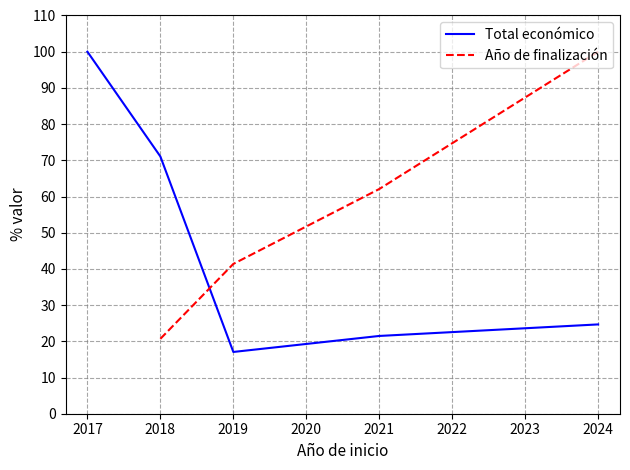

At which label does Total económico first exceed 24?

2017